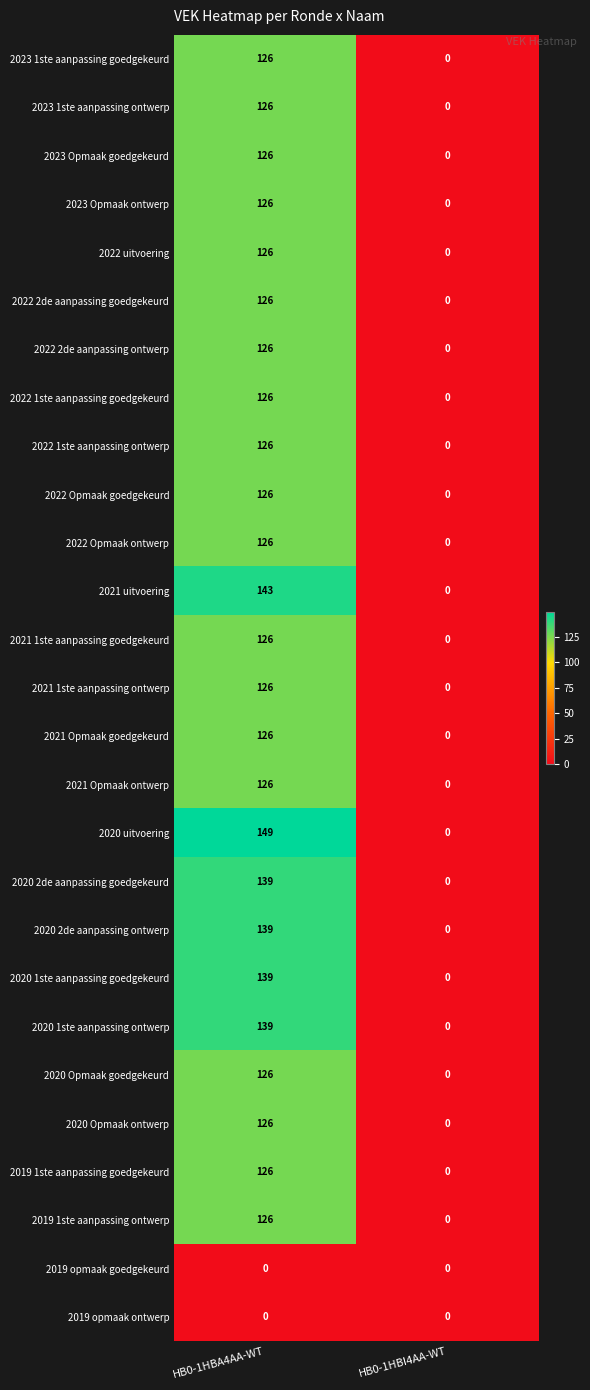

Which label corresponds to the largest value in the chart?

HB0-1HBA4AA-WT